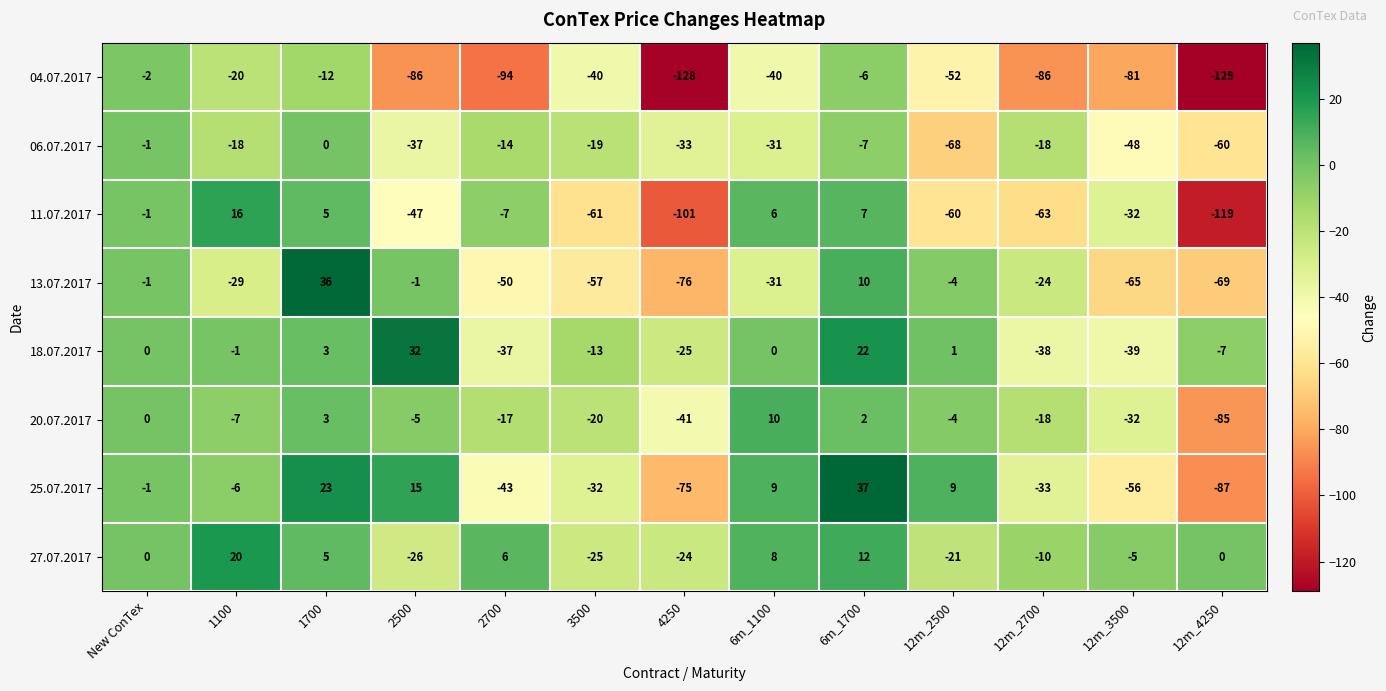

The value of 04.07.2017 at New ConTex is -3. True or false?

False